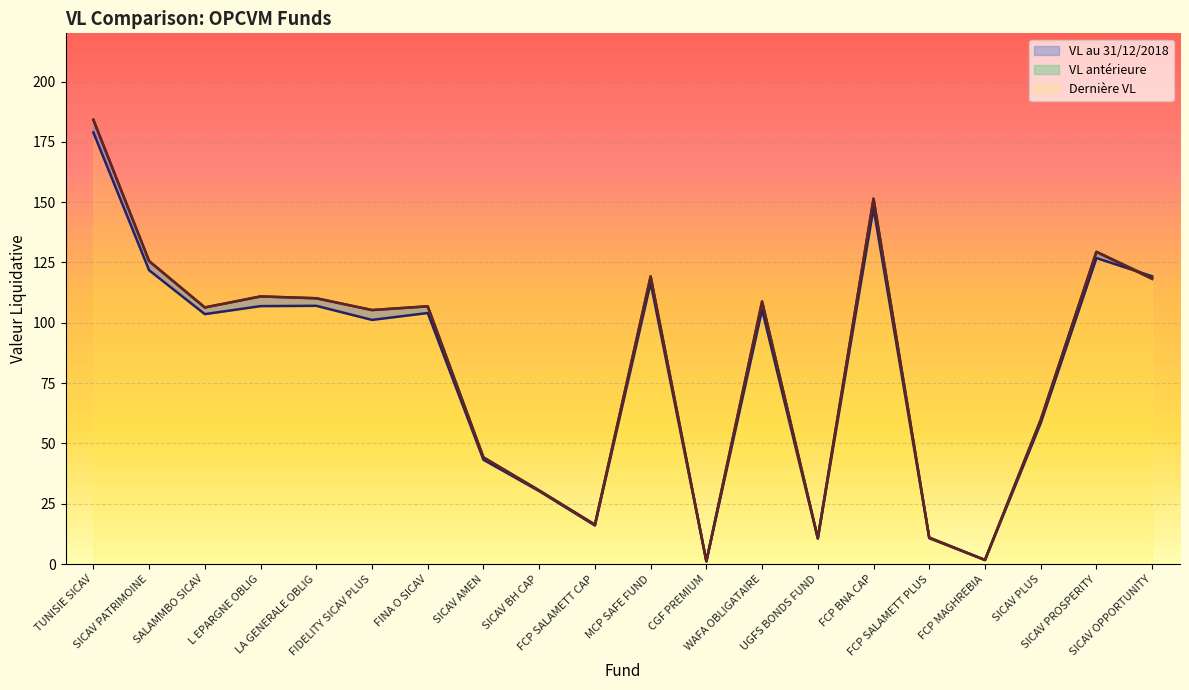

The value of VL au 31/12/2018 at FCP SALAMETT PLUS is 10.7. True or false?

True